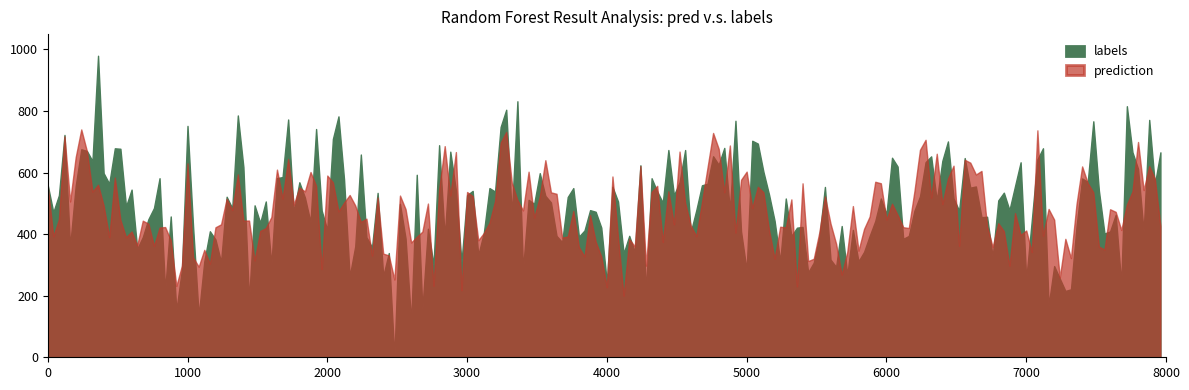

Does the chart display data point markers on the line(s)?

No